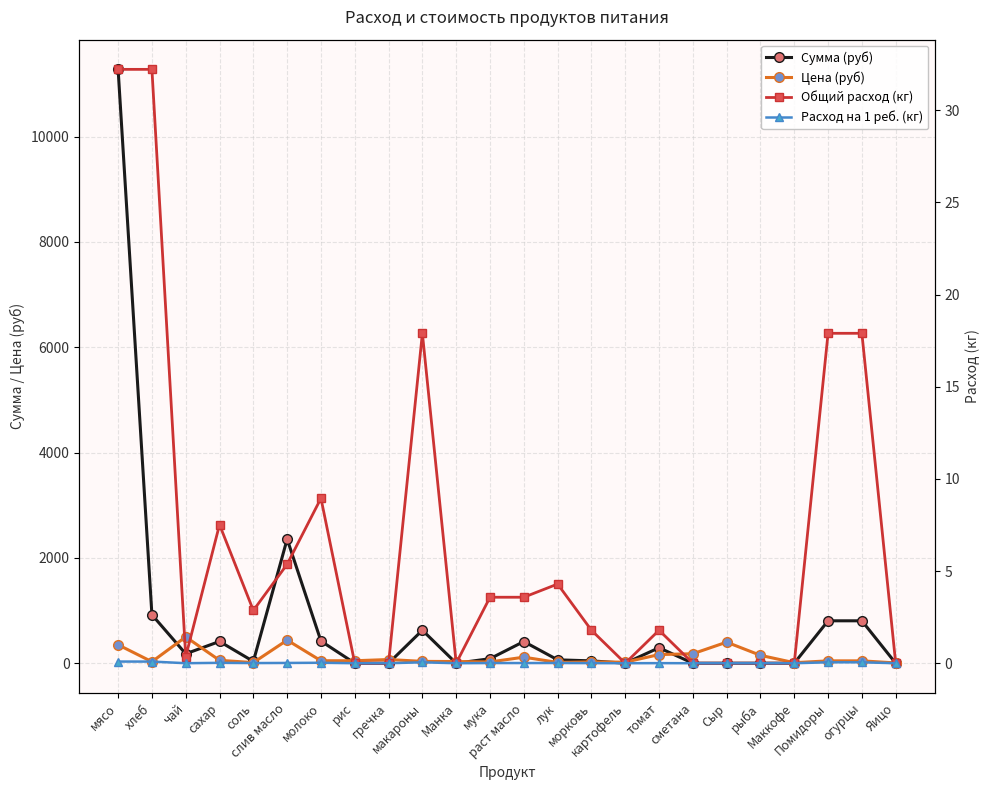

Which label corresponds to the smallest value in the chart?

рис